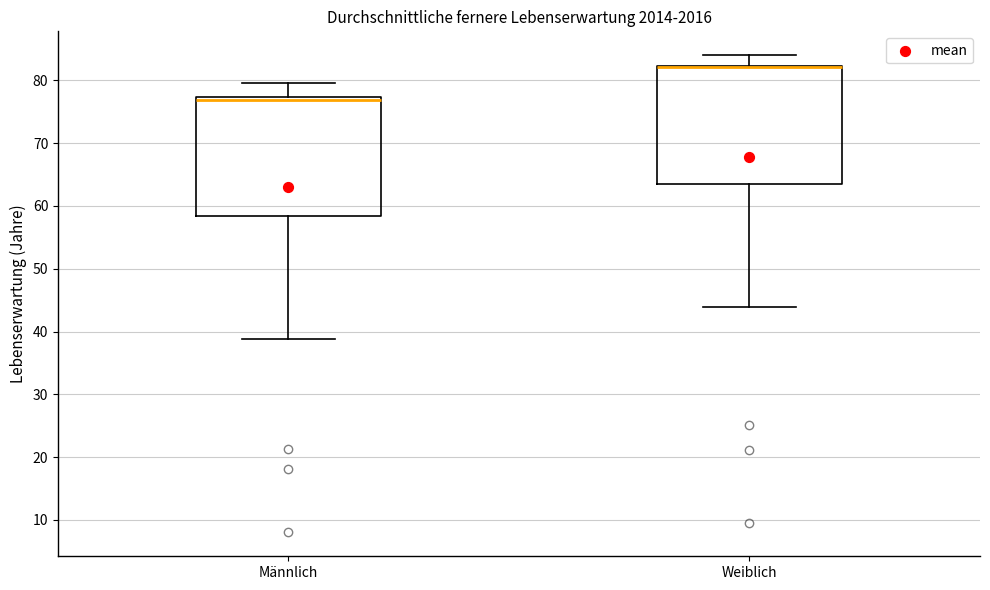

Reading left to right, read every box against the y-axis: the position of its median line, the range the box covers, and the ends of its whiskers. The values are not printed on the chart, so give them approximately, as read against the axis.

Männlich: median 77 (just below the box's upper edge), box 58 to 77, whiskers 39 to 80
Weiblich: median 82 (drawn on the box's upper edge), box 64 to 82, whiskers 44 to 84